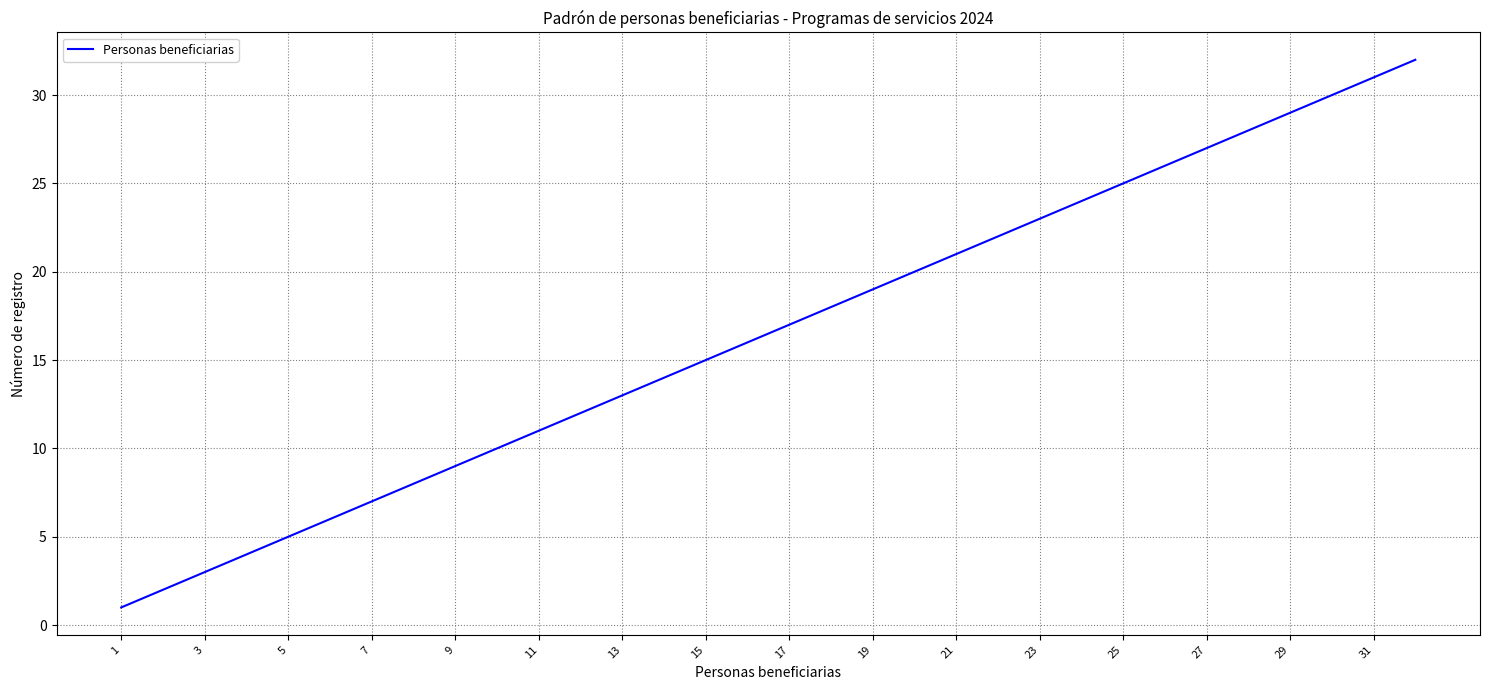

Reading right to left, list all the values displayed in this chart.

32	31	30	29	28	27	26	25	24	23	22	21	20	19	18	17	16	15	14	13	12	11	10	9	8	7	6	5	4	3	2	1